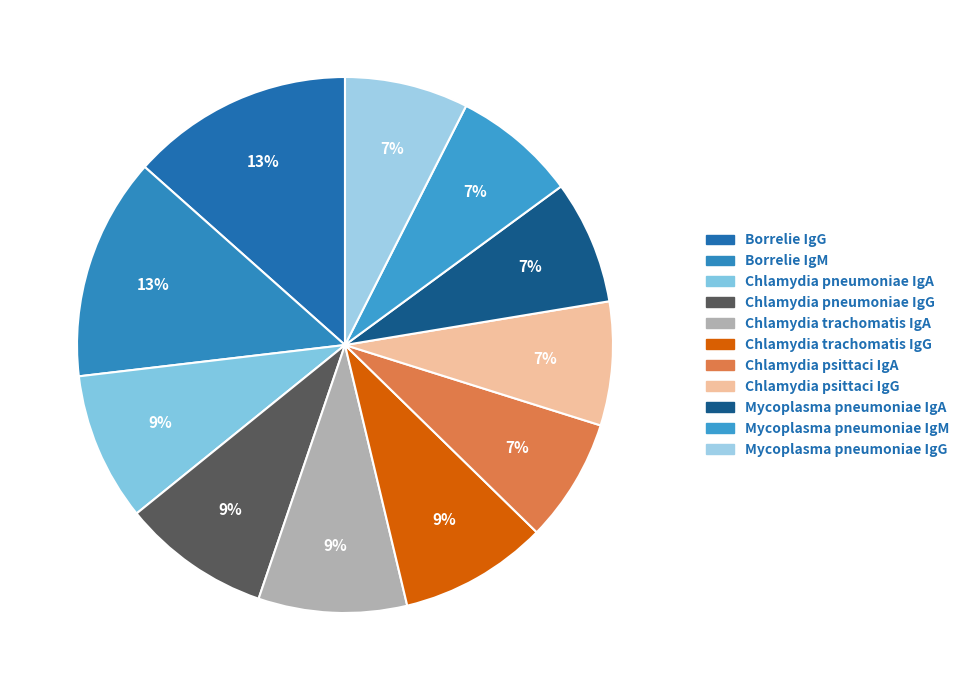

Count the number of slices in the pie.

11